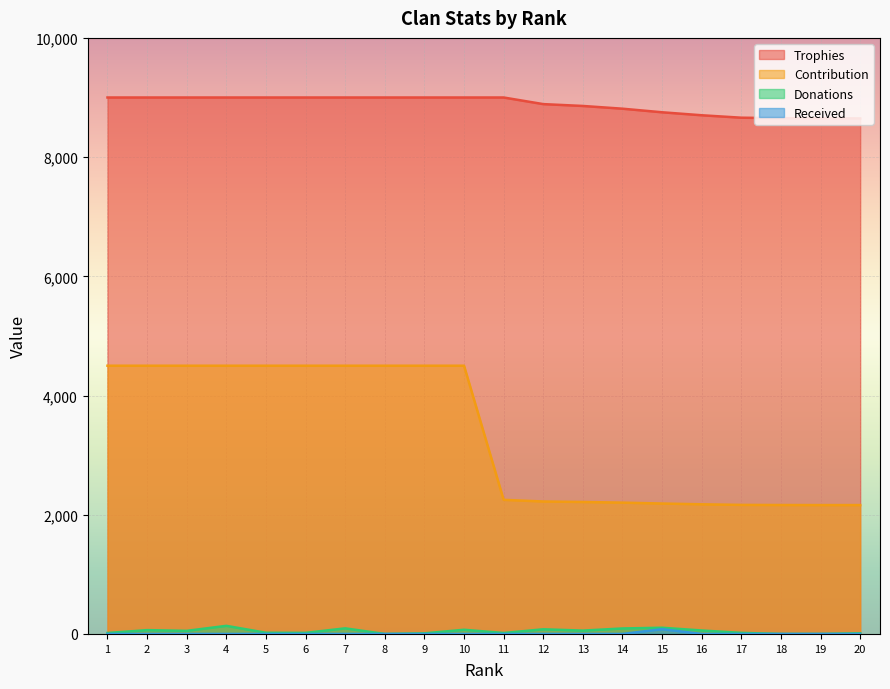

What is the maximum value for Donations?

136